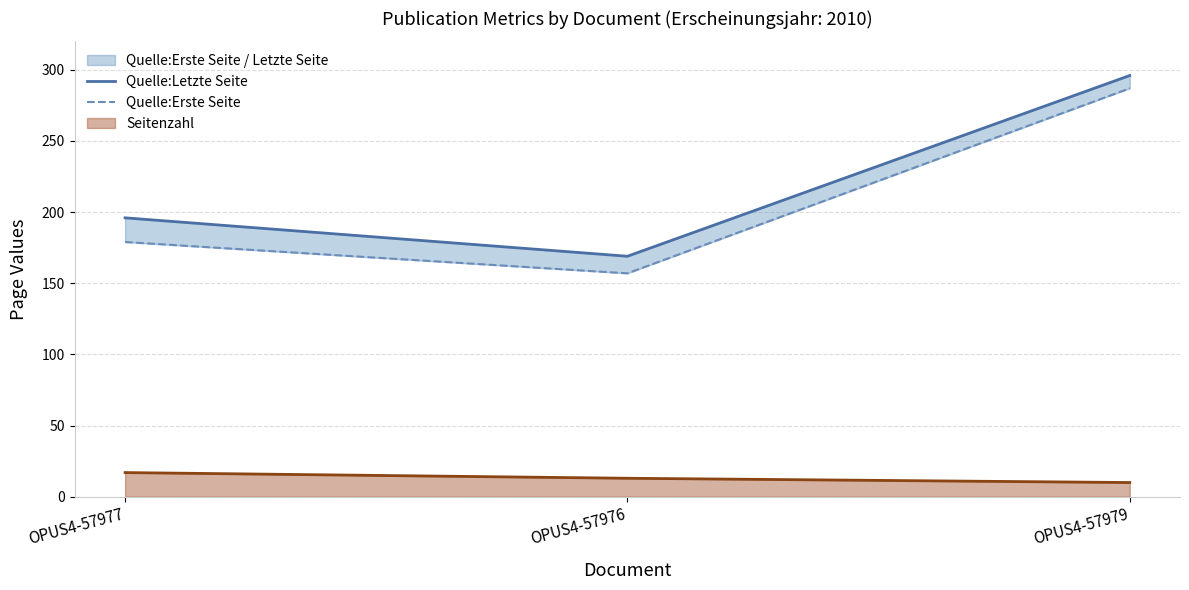

How many categories are shown in the chart?

3